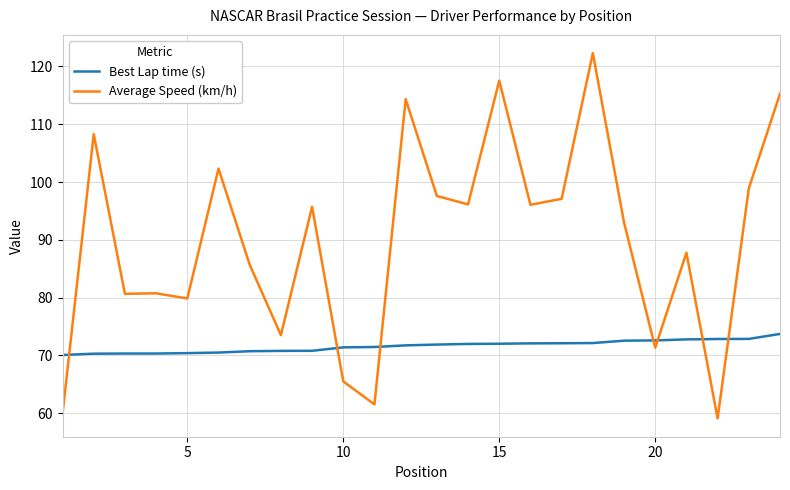

What is the minimum value for Best Lap time (s)?

70.1